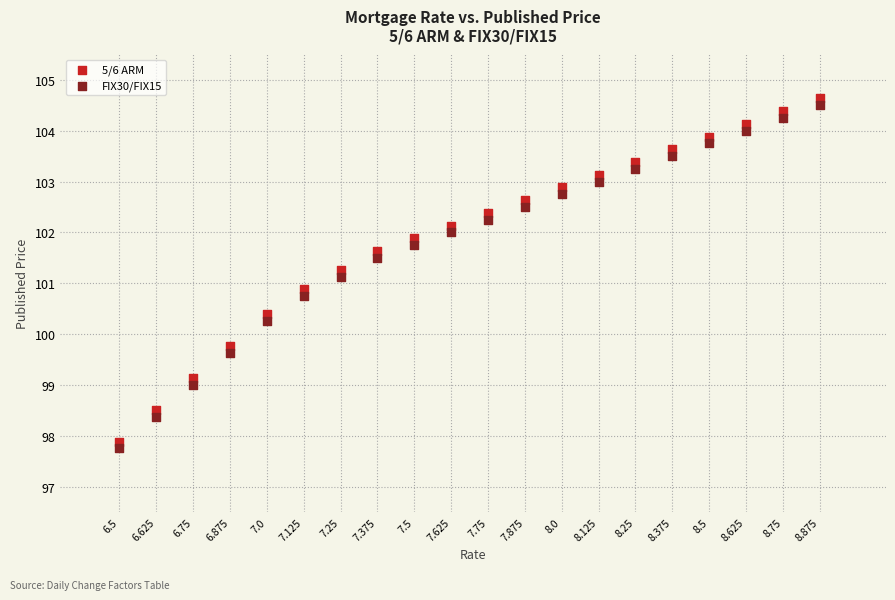

Which series contains the lowest Y value?

FIX30/FIX15